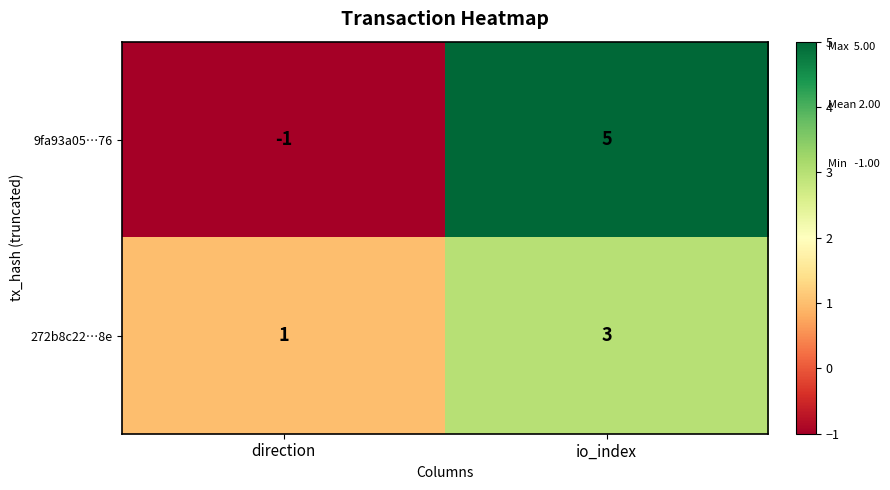

At which category is the sum across all series the highest?

io_index